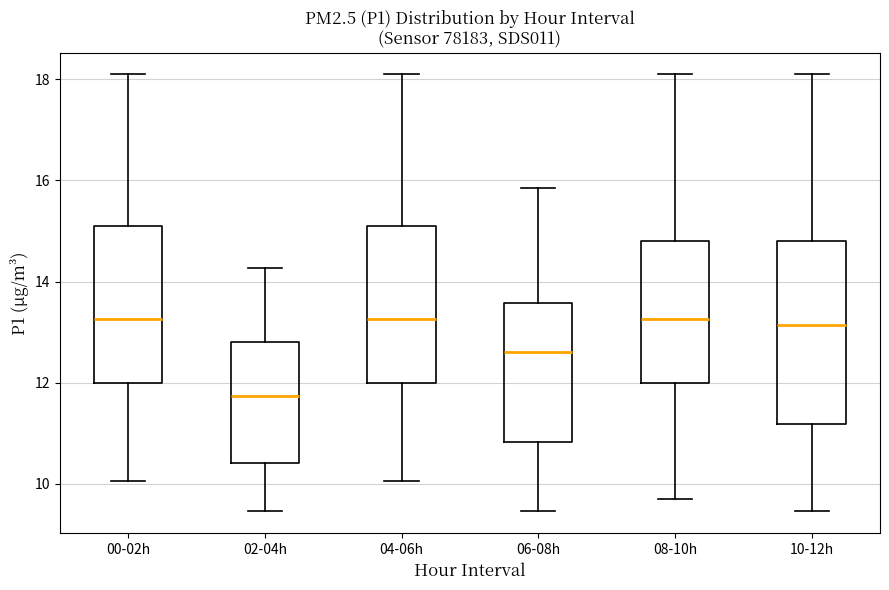

Which box is the tallest, from its lower edge to its upper edge?

10-12h